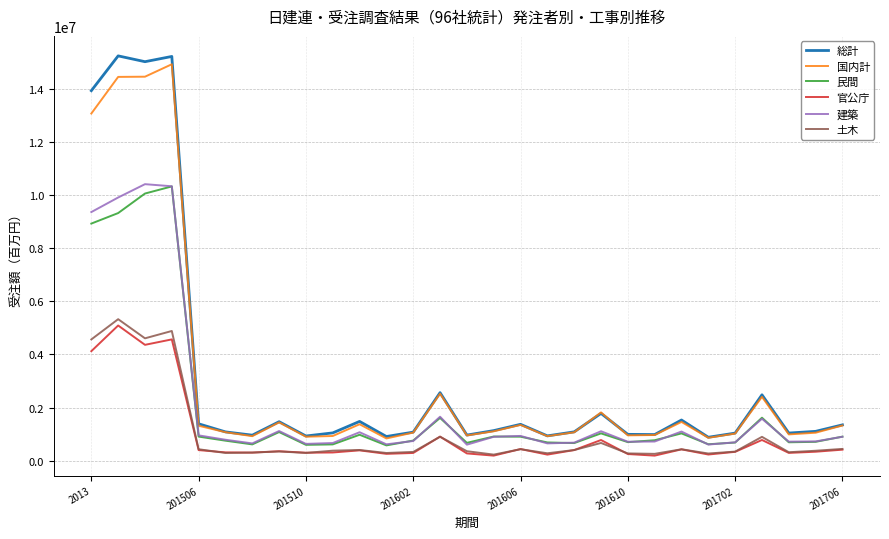

Which series has the widest spread of values?

総計